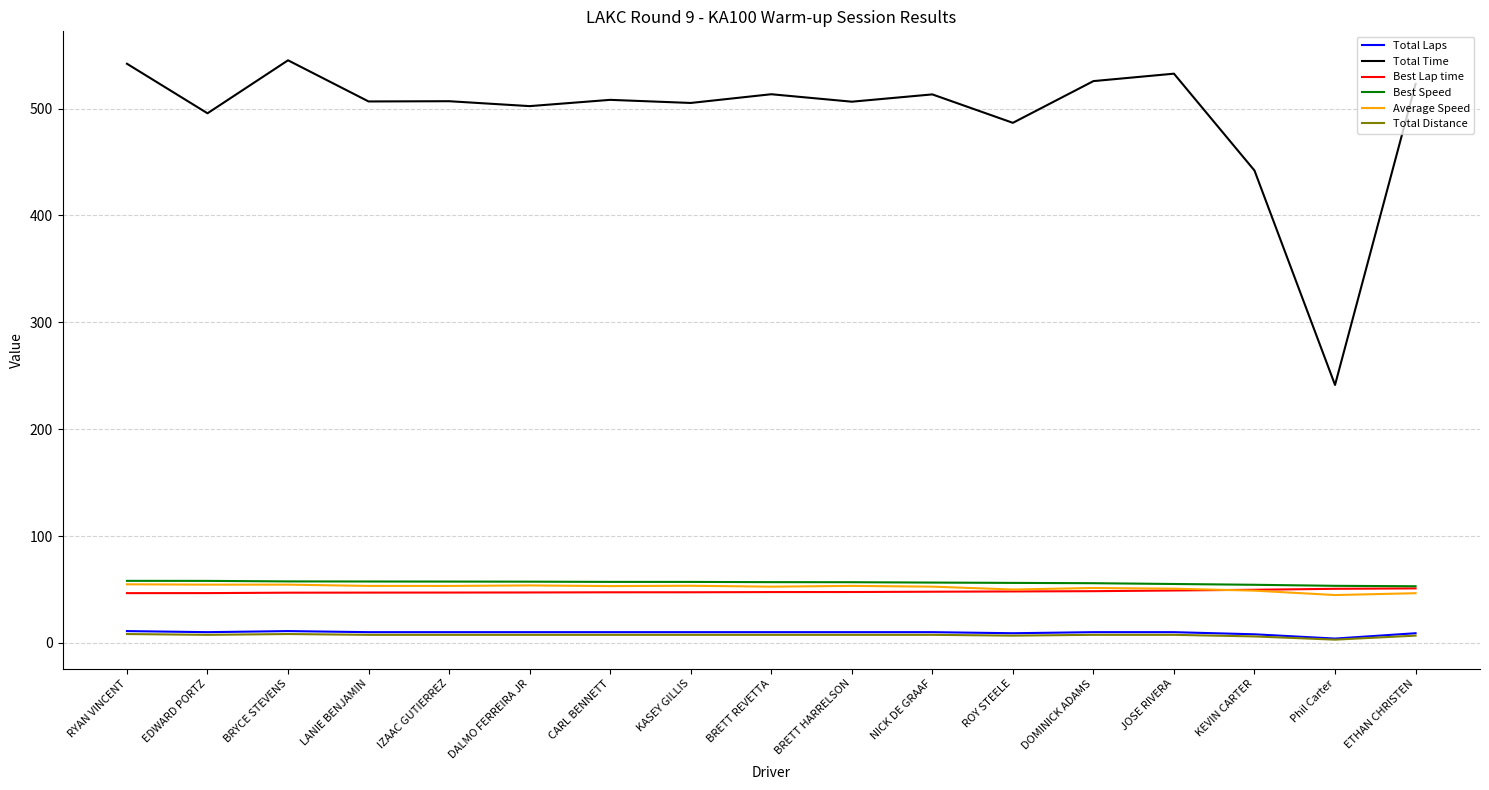

Count the number of data series in this chart.

6